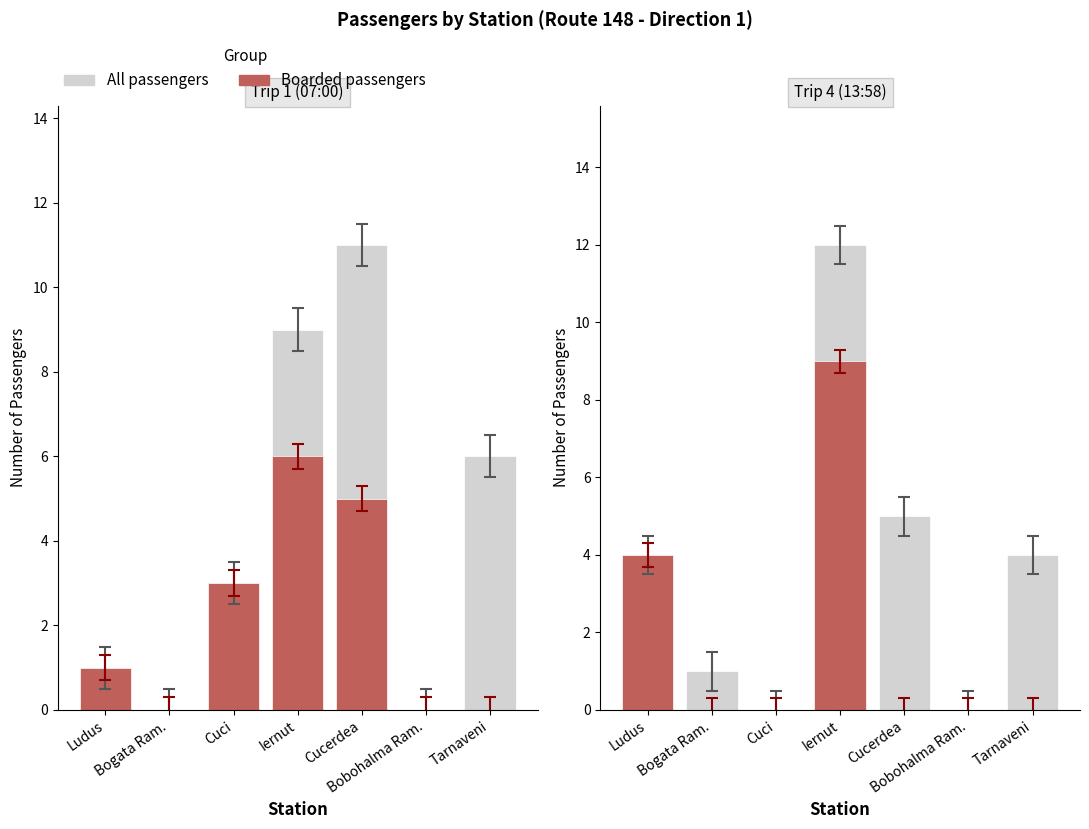

Count the number of categories in the chart.

7